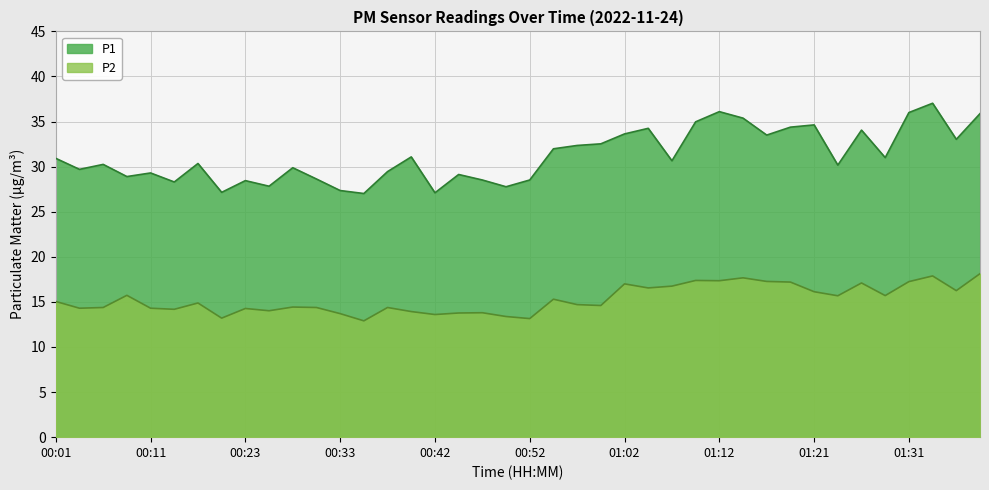

Which series has the largest total across all categories?

P1